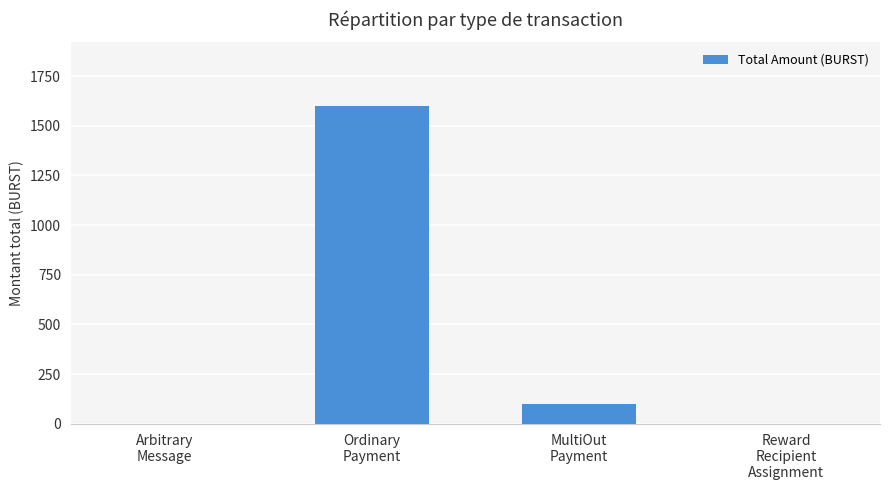

What is the change in value from MultiOut
Payment to Reward
Recipient
Assignment?

-100.1